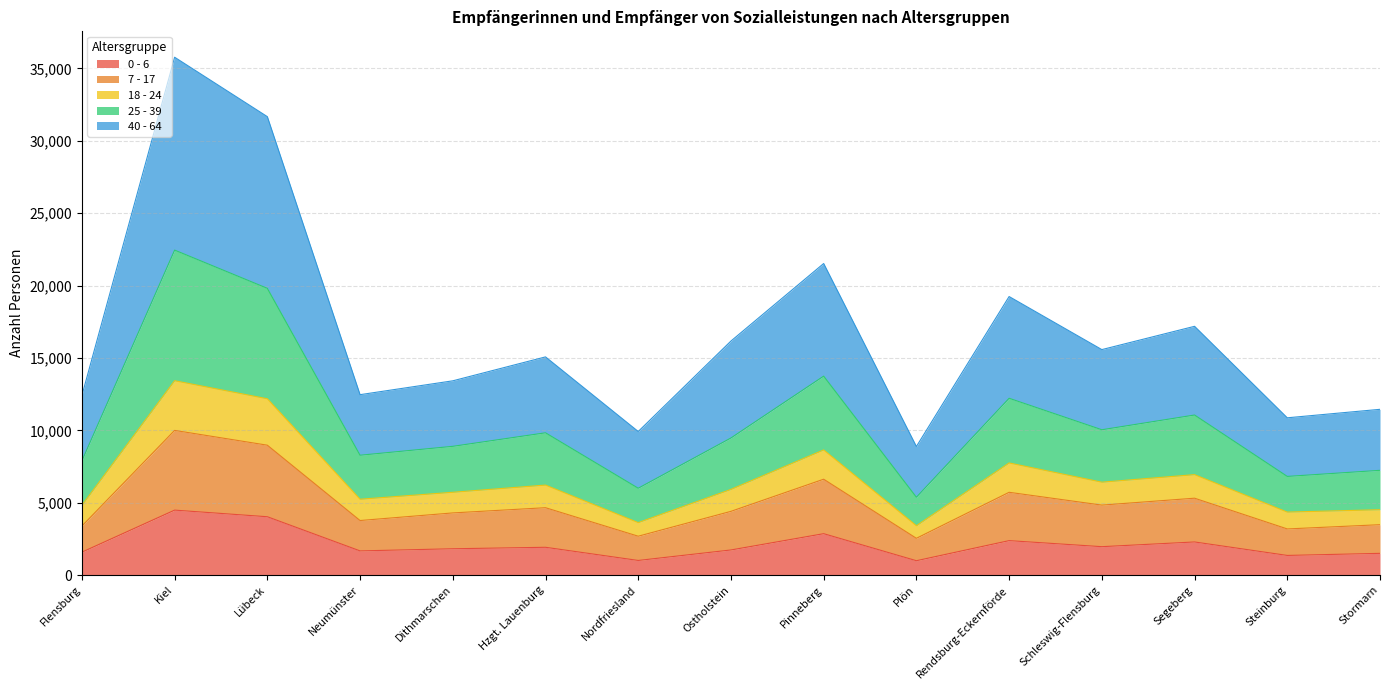

What position from the left is Steinburg?

14